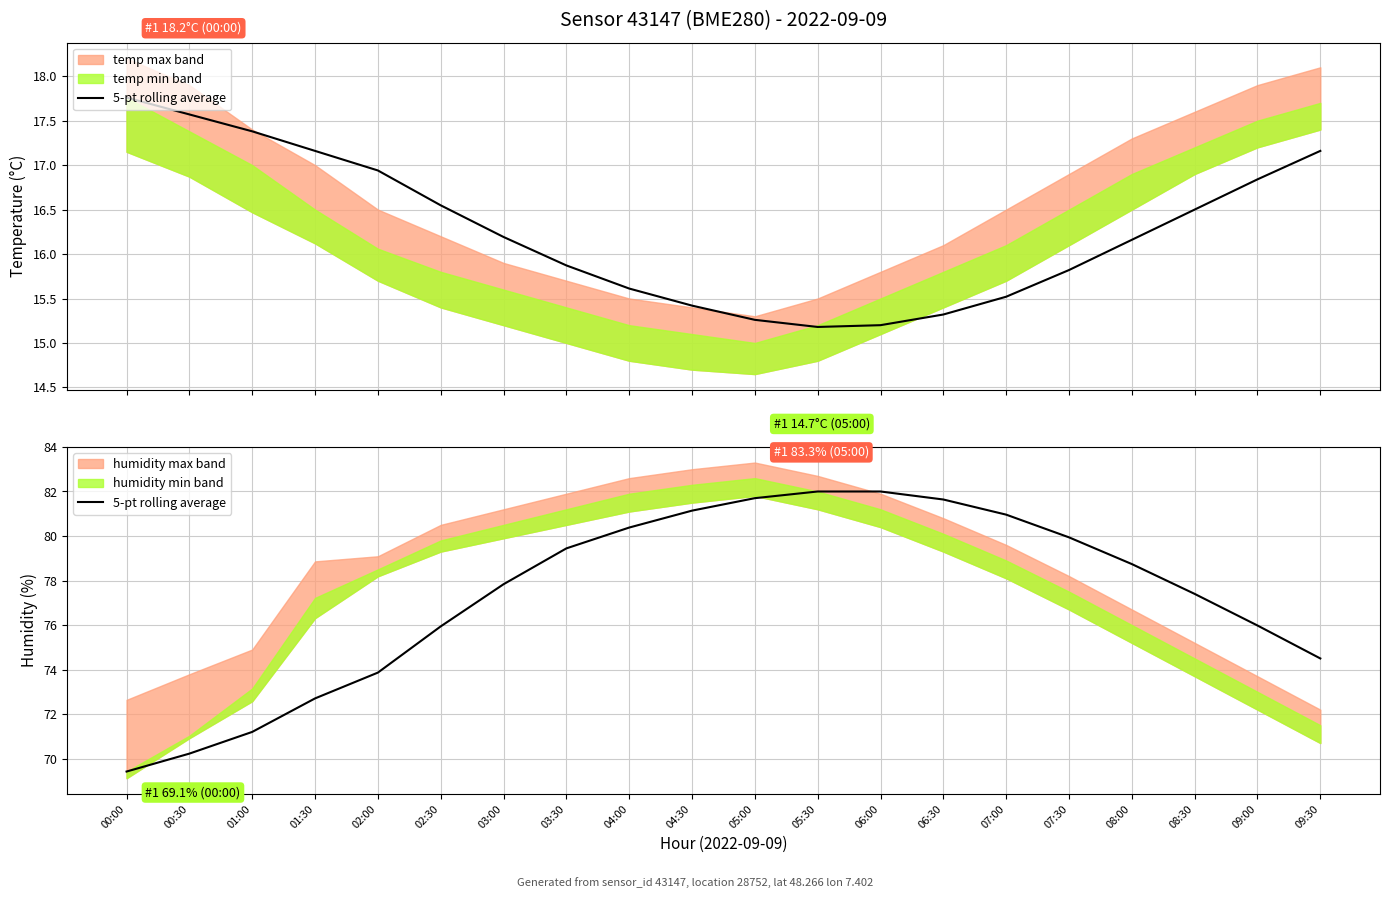

At which label is the value closest to 75?

09:30